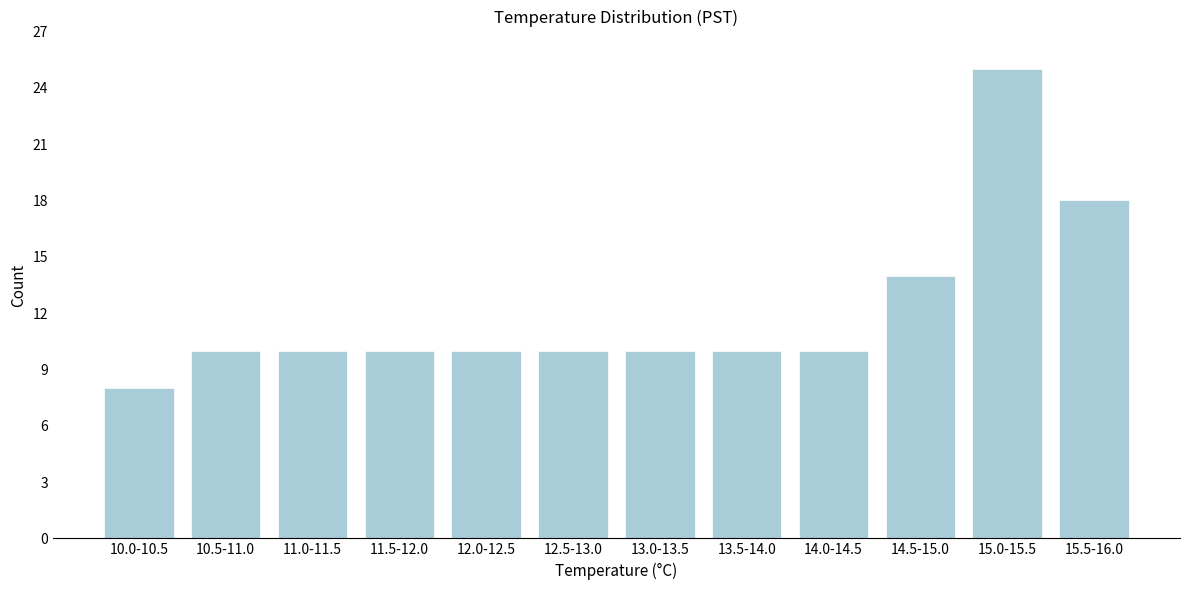

Reading left to right, what are all the values shown in this chart?

8	10	10	10	10	10	10	10	10	14	25	18